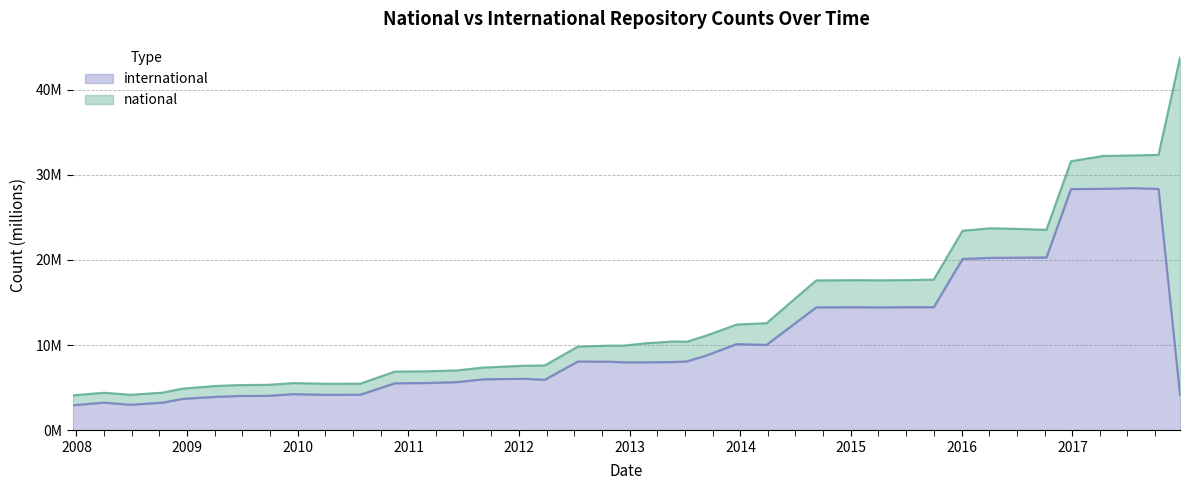

Does the chart have visible grid lines?

Yes